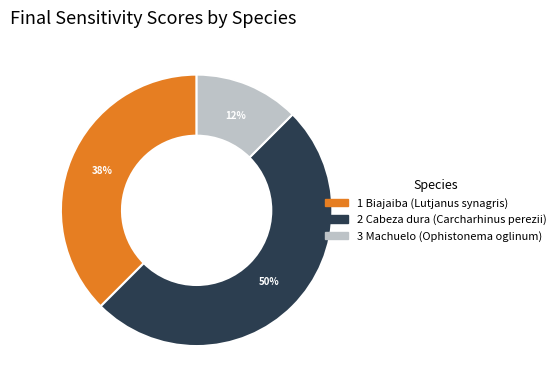

Count the number of slices in the pie.

3